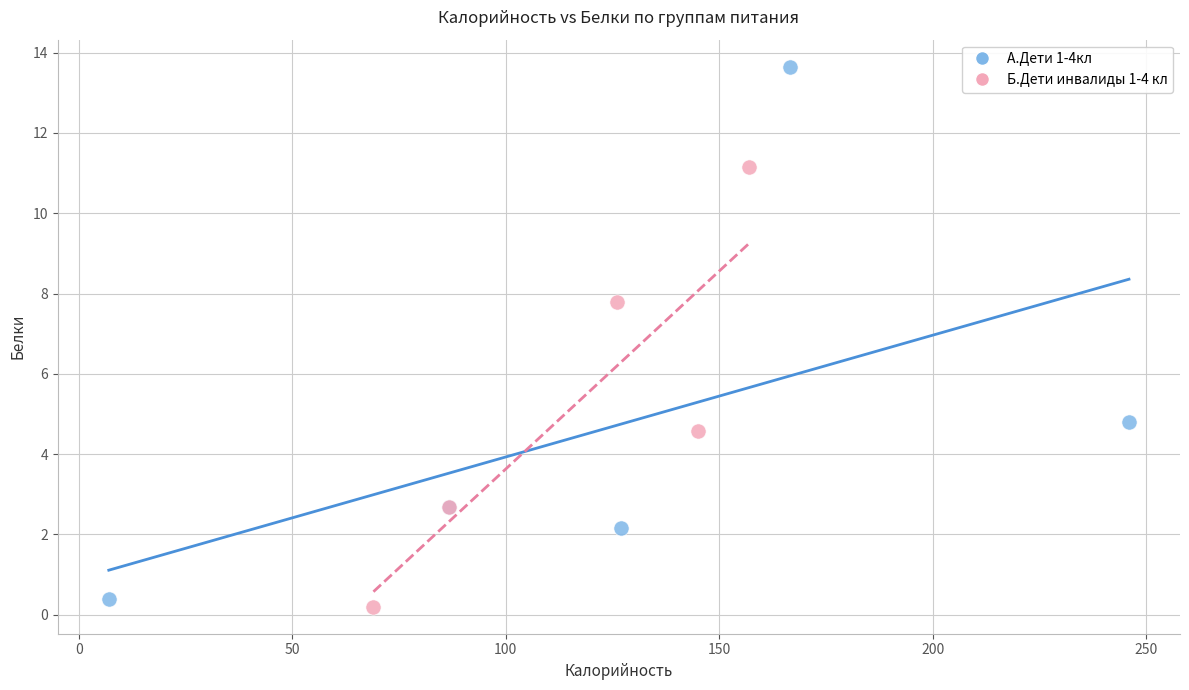

What are all the series names shown in the legend?

А.Дети 1-4кл, Б.Дети инвалиды 1-4 кл